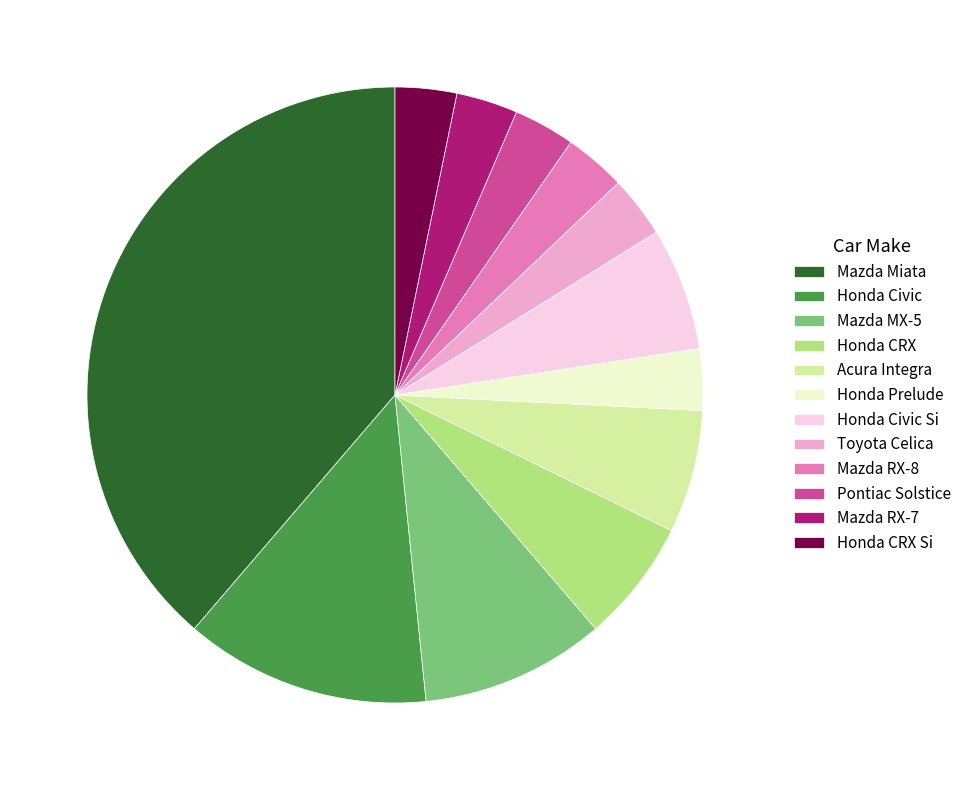

Is Toyota Celica the majority of the pie?

No